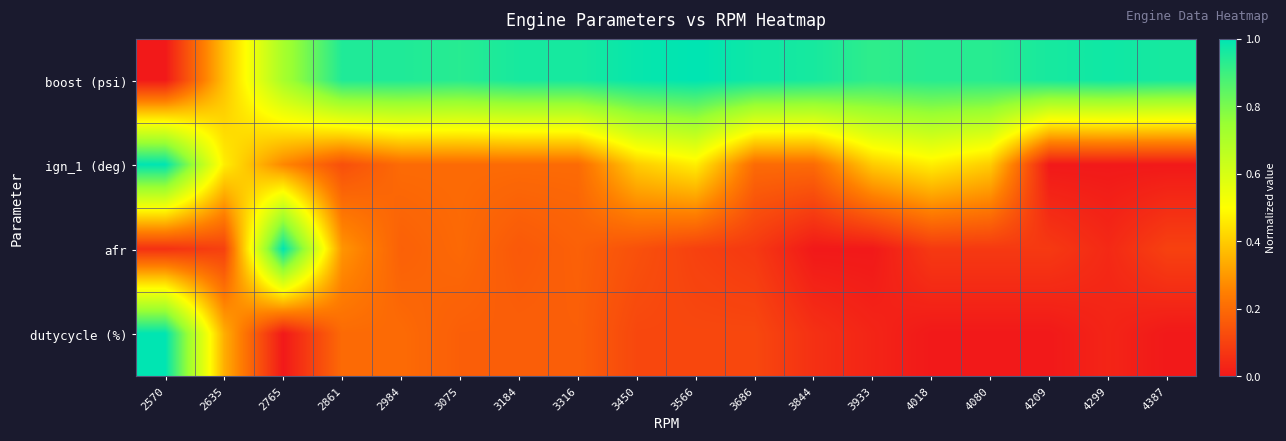

At 2570, list the series in order from smallest to largest.

boost (psi), afr, ign_1 (deg), dutycycle (%)